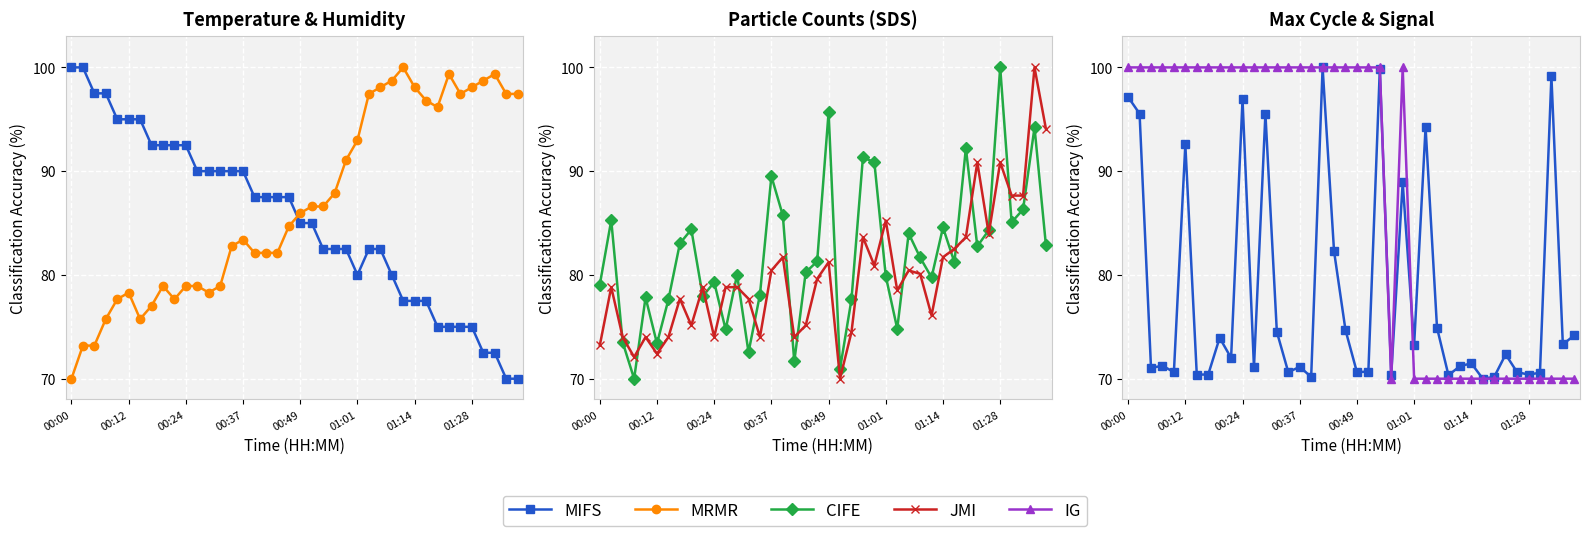

Is this an area chart (filled region under the line)?

No